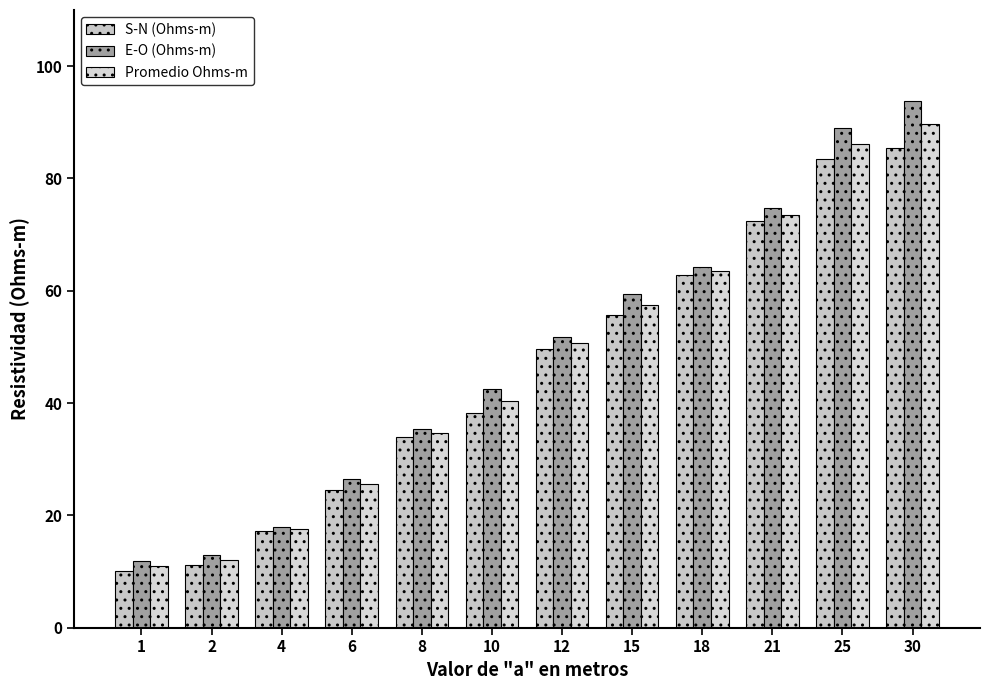

Reading left to right, list all the values displayed in this chart.

S-N (Ohms-m): 1=10.0	2=11.2	4=17.2	6=24.6	8=33.9	10=38.2	12=49.6	15=55.6	18=62.8	21=72.4	25=83.4	30=85.5
E-O (Ohms-m): 1=11.9	2=12.9	4=17.9	6=26.5	8=35.3	10=42.5	12=51.8	15=59.5	18=64.2	21=74.7	25=88.9	30=93.8
Promedio Ohms-m: 1=10.9	2=12.1	4=17.6	6=25.6	8=34.6	10=40.4	12=50.7	15=57.5	18=63.5	21=73.5	25=86.2	30=89.7